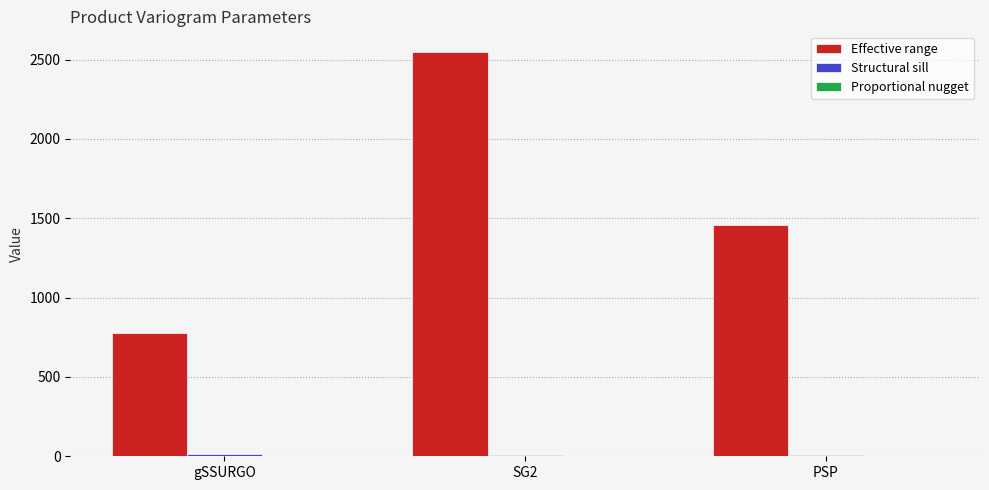

What is the maximum value shown in the chart?

2550.0